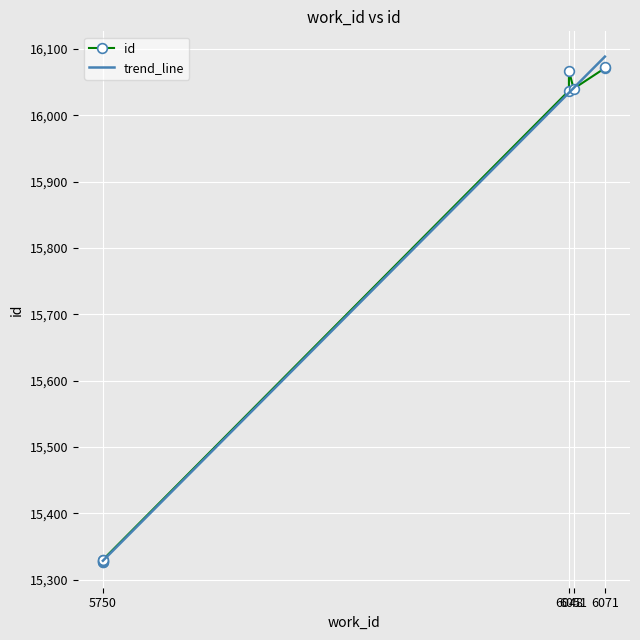

How many intersections are there between trend_line and id?

2